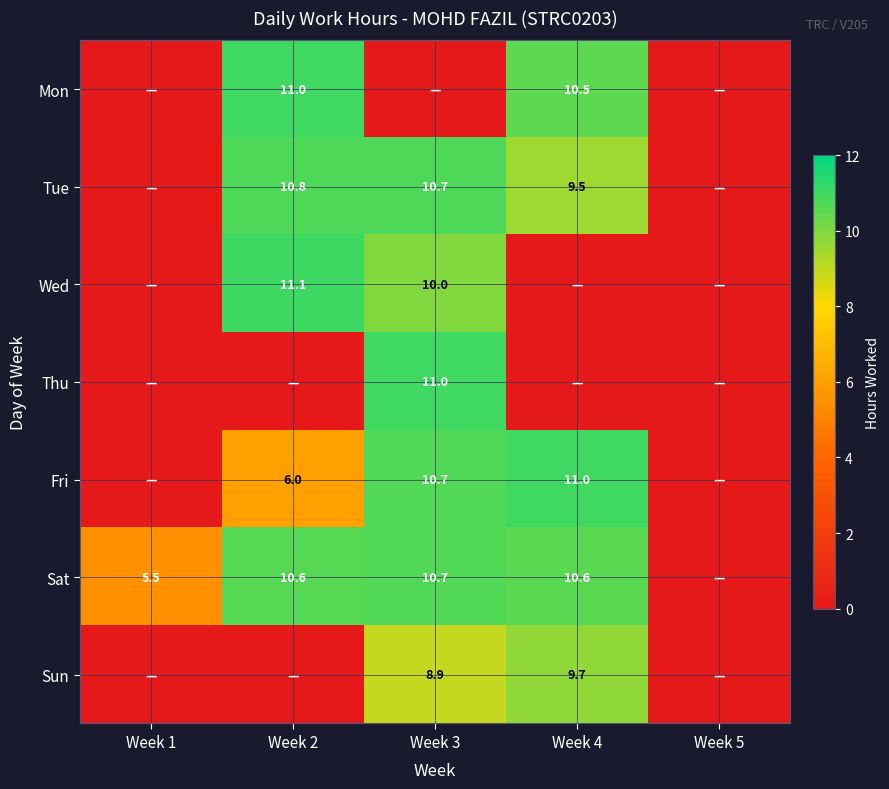

True or false: Mon has a value of 11.0 at Week 2.

True